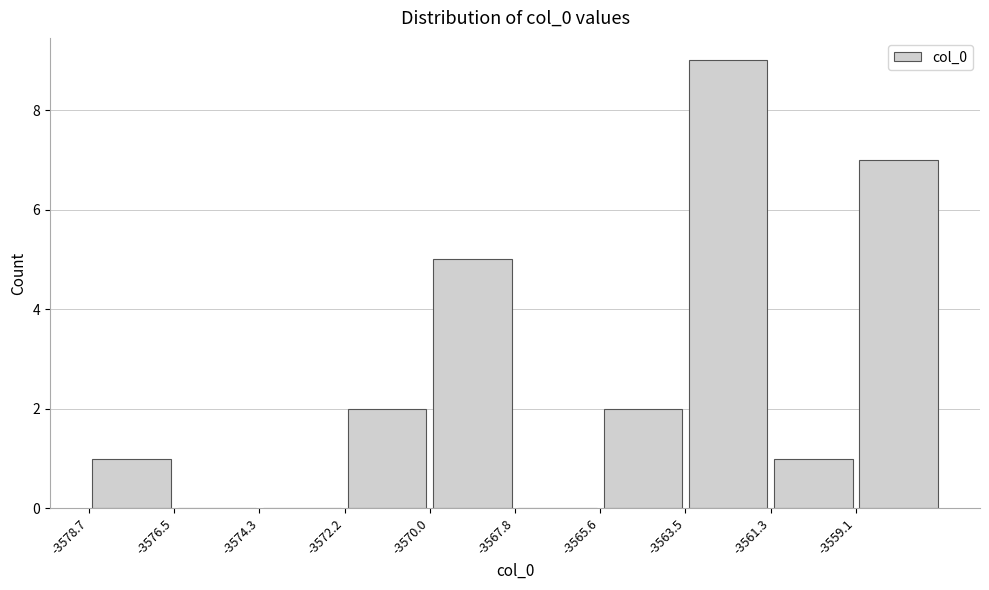

What is the height of the bar covering -3572.0 to -3570.0 on the x-axis? Neither the bar edges nor the heights are printed on the chart, so give them approximately, as read against the axes.

2